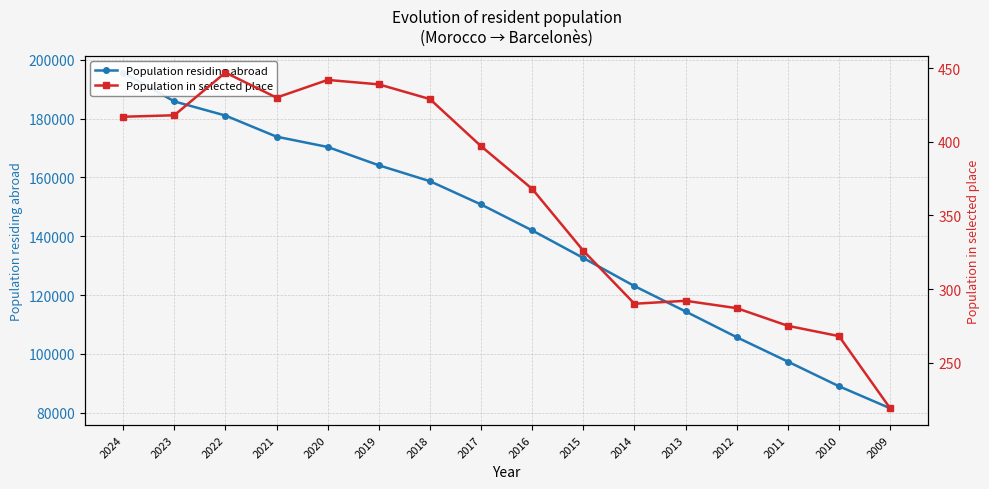

Which category has the lowest value in the Population residing abroad series?

2009